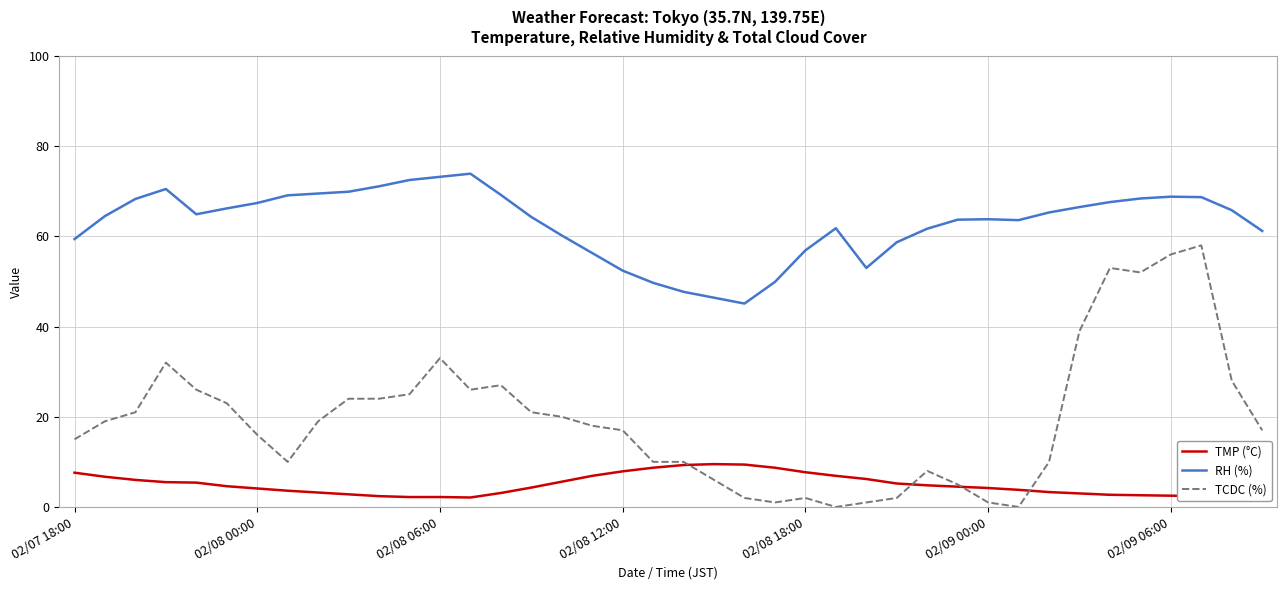

True or false: TMP (°C) and RH (%) intersect in this chart.

False